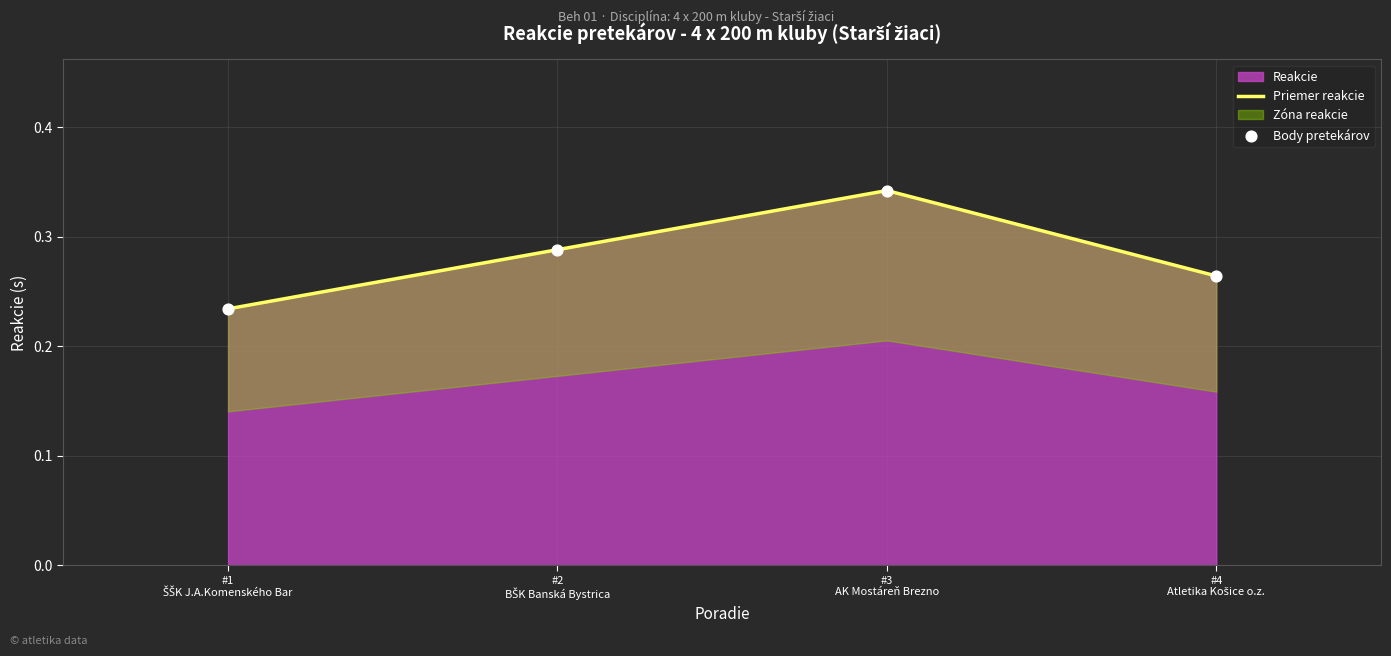

In Reakcie, how many points are higher than both neighbors (excluding endpoints)?

1